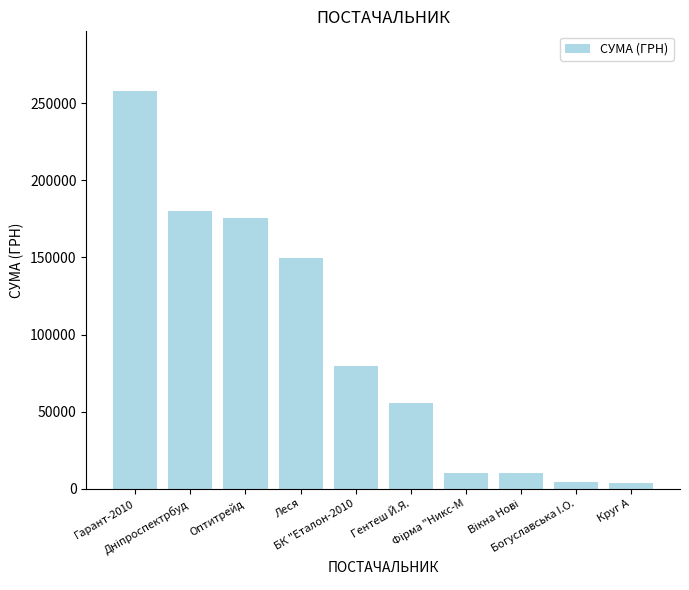

What is the difference between the second highest and second lowest values?

175710.2